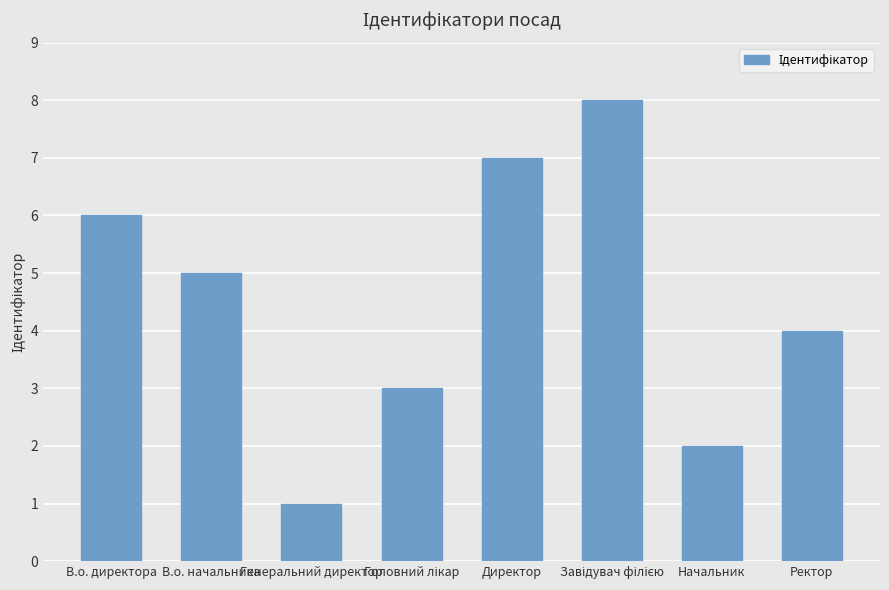

What is the ratio of the value at Начальник to the value at Генеральний директор?

2.0